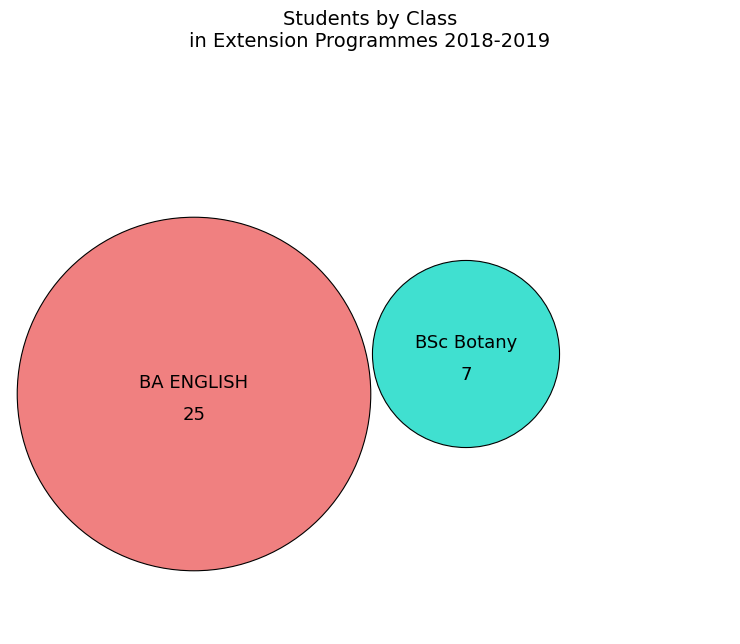

Does any single category account for the majority?

Yes